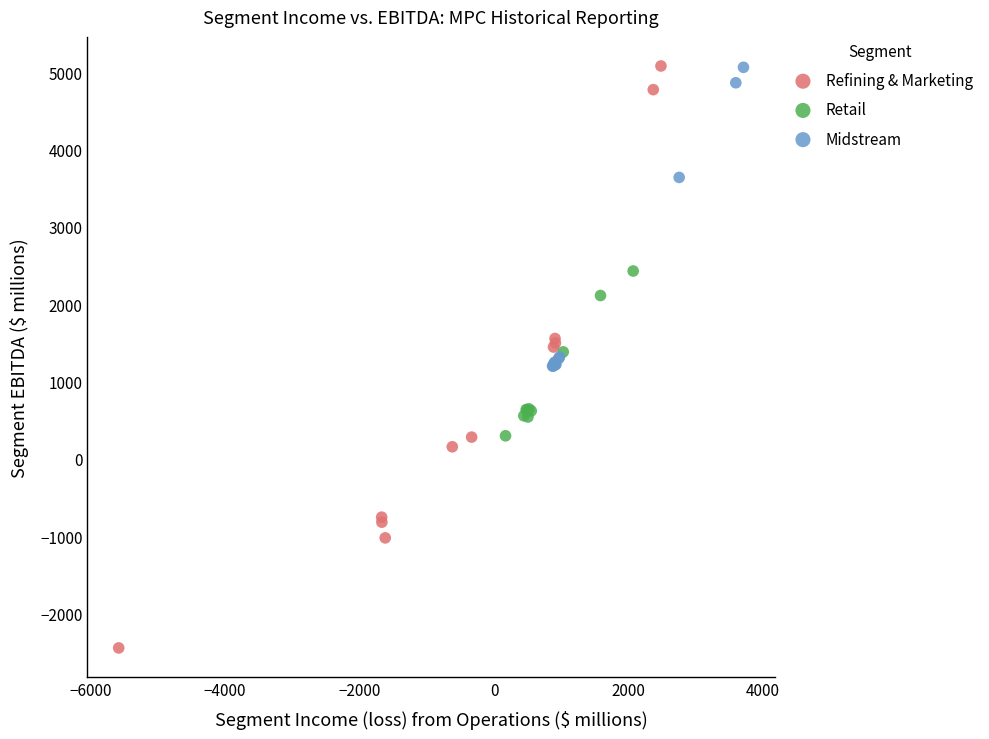

Which series reaches the minimum Y coordinate?

Refining & Marketing